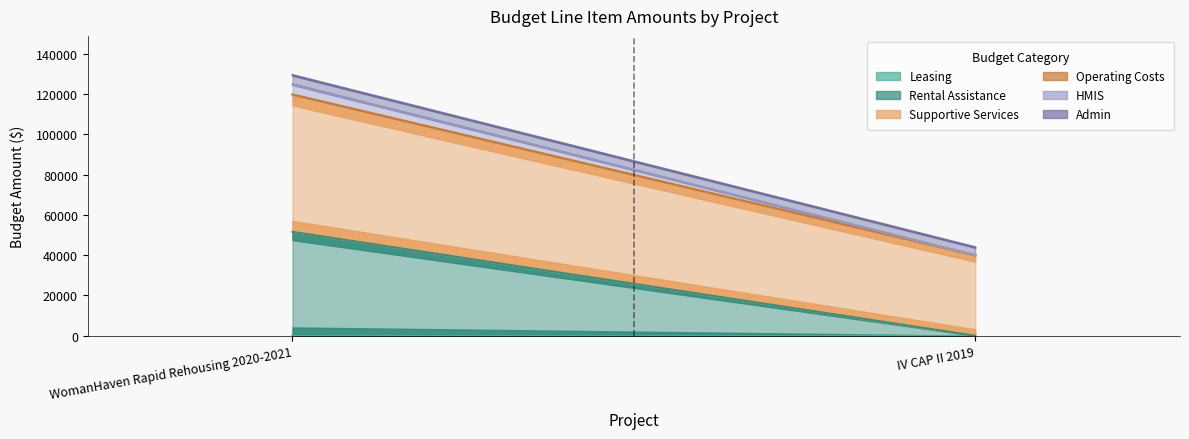

What is the total value across all series at IV CAP II 2019?

44000